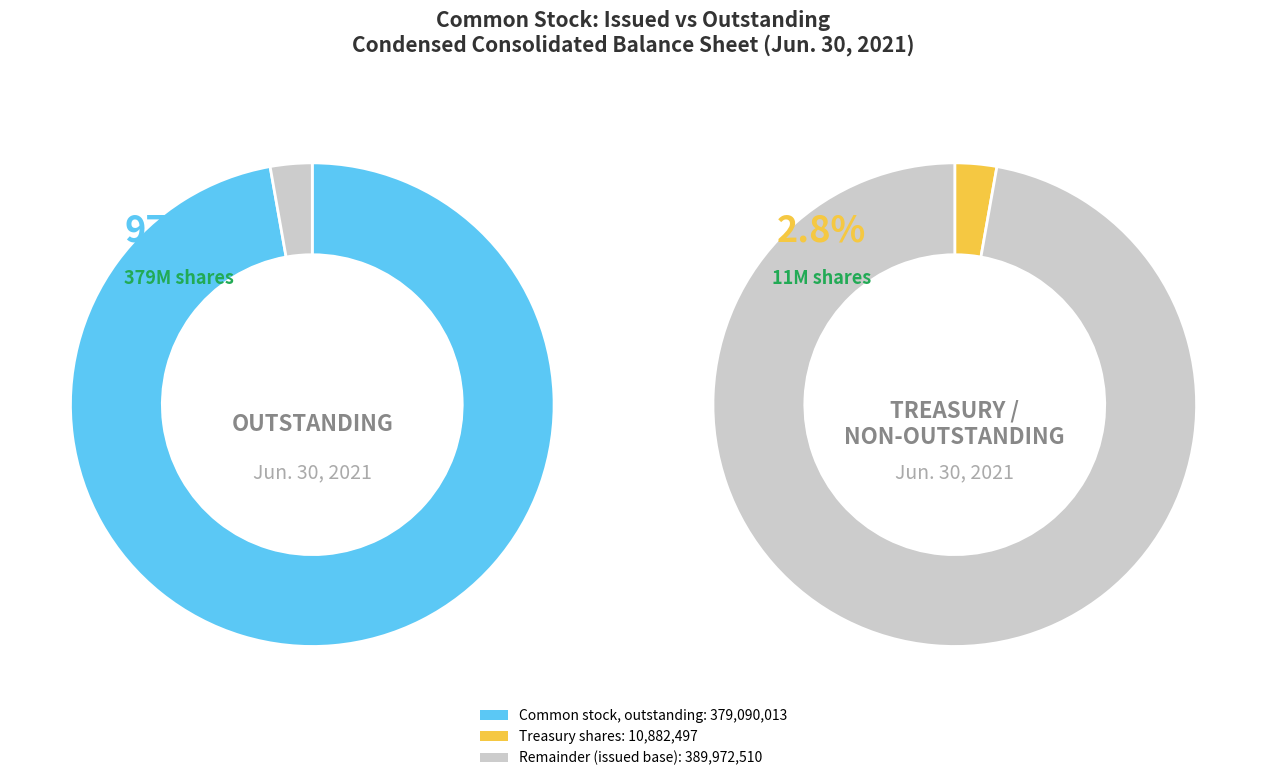

What is the total percentage of Common stock, outstanding and Common stock, issued?

100.0%